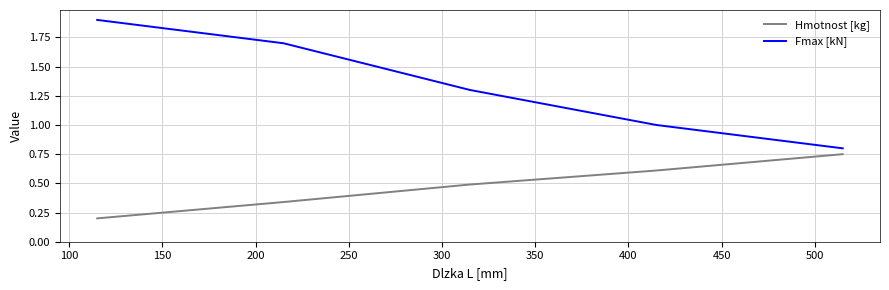

Which series has the largest total across all categories?

Fmax [kN]